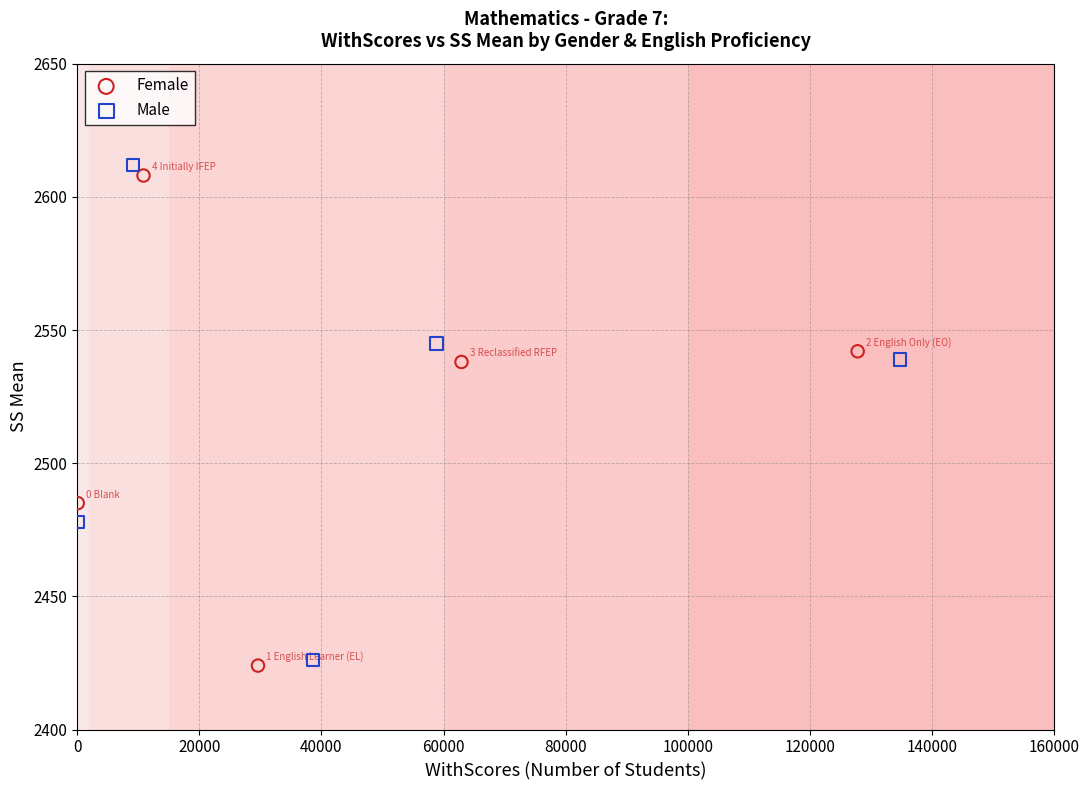

Which series reaches the minimum Y coordinate?

Female